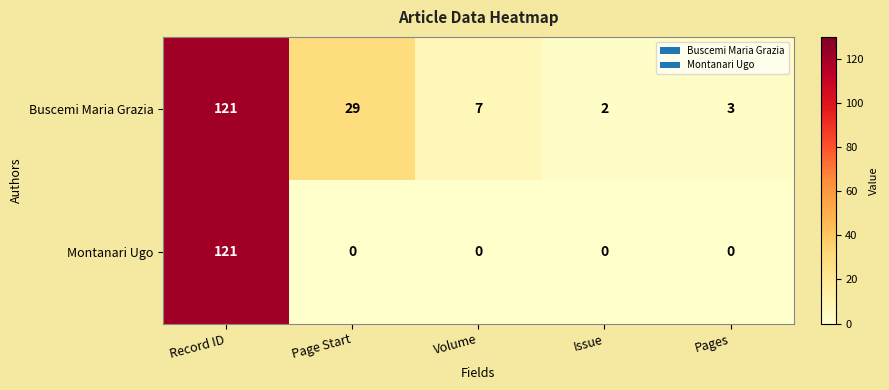

Reading left to right, what are all the values shown in this chart?

Buscemi Maria Grazia: 121	29	7	2	3
Montanari Ugo: 121	0	0	0	0